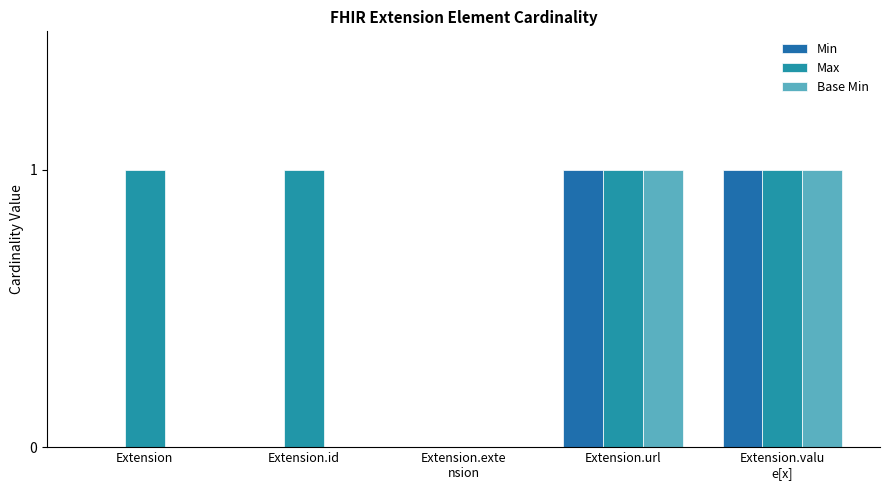

How many distinct data groups are displayed?

3